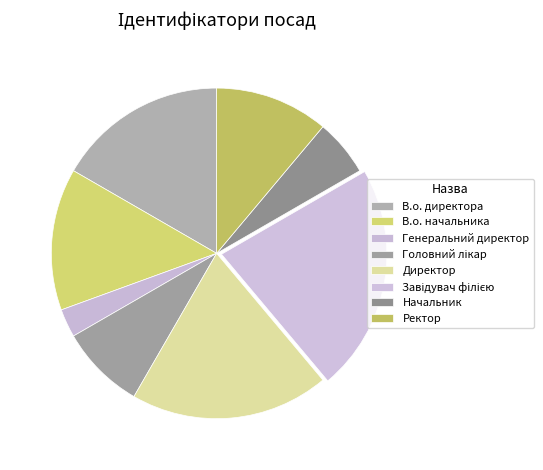

Count the number of slices in the pie.

8